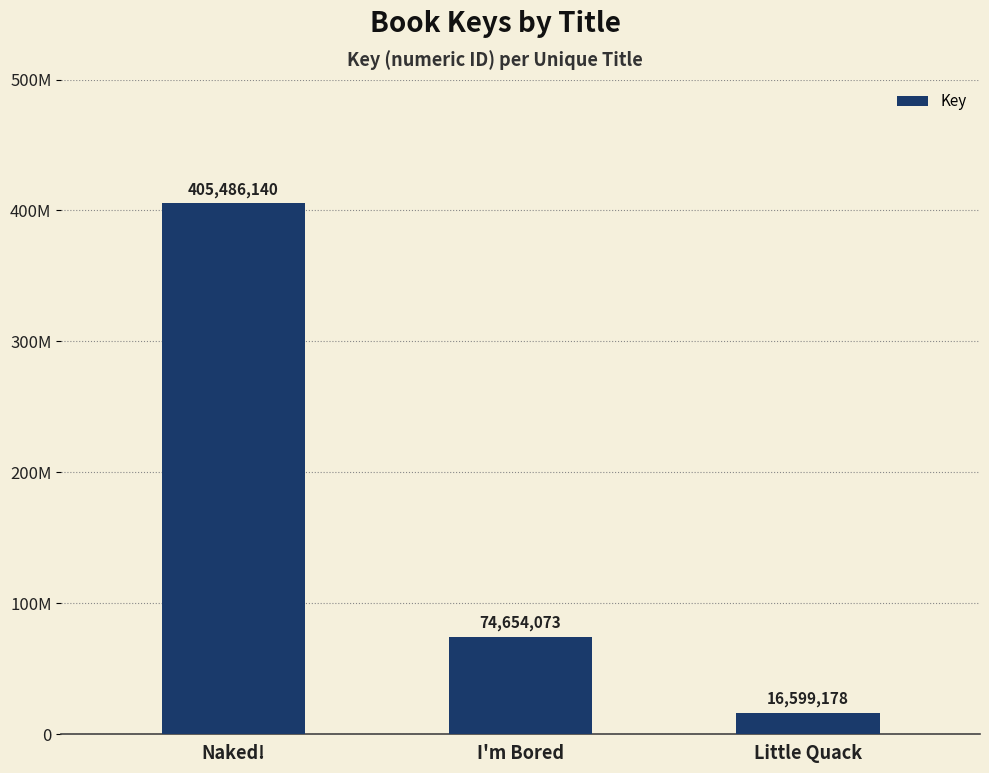

What is the maximum value shown in the chart?

405486140